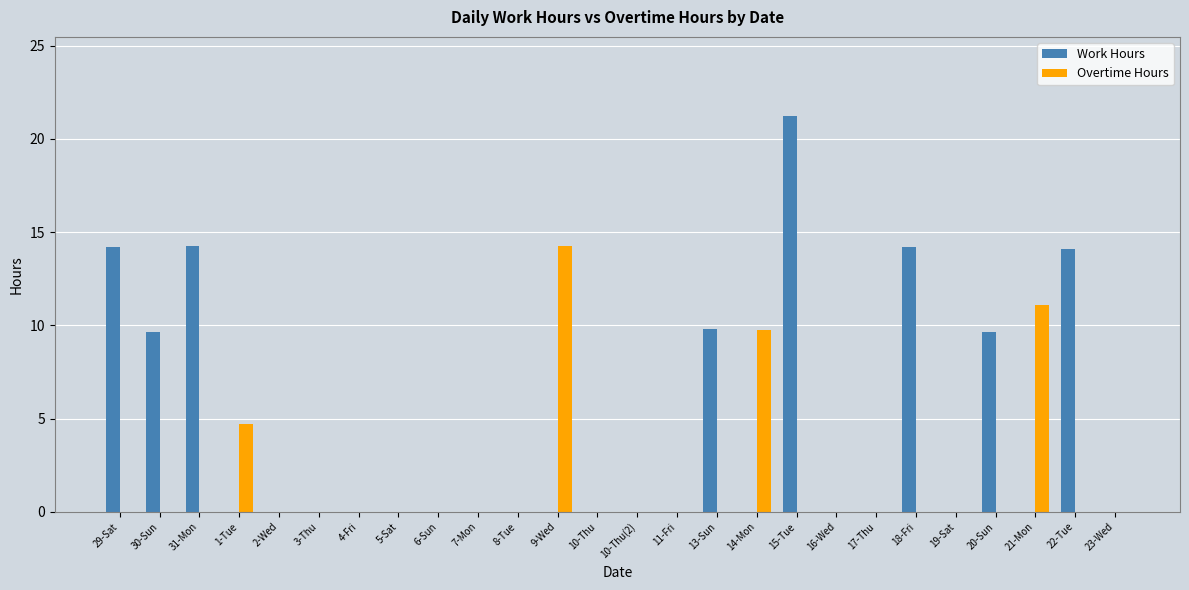

What is the sum of all Overtime Hours values?

39.8